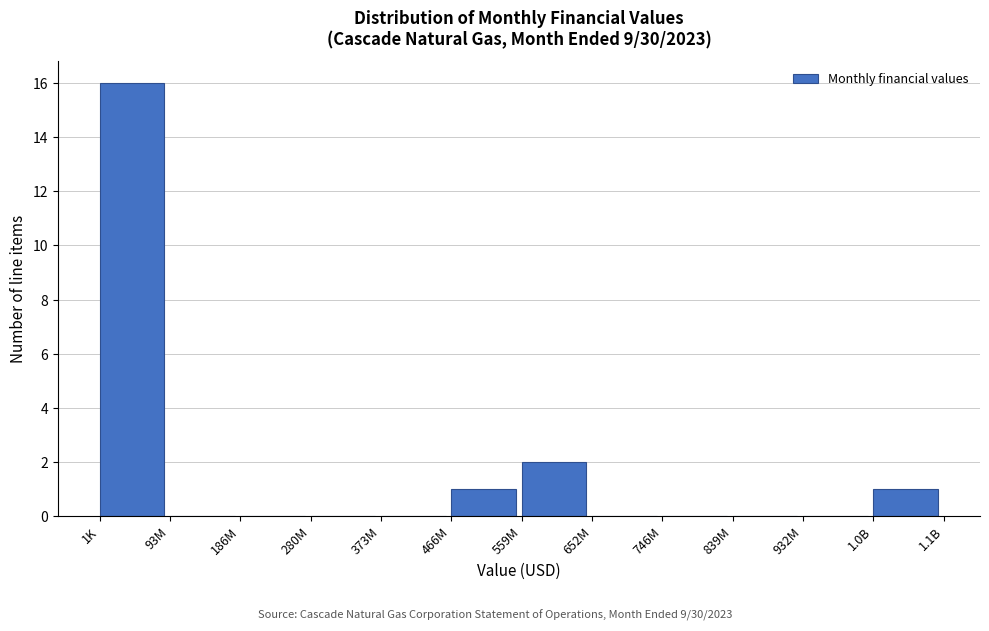

Reading left to right, transcribe all the data shown in this chart.

1K=16	93M=0	186M=0	280M=0	373M=0	466M=1	559M=2	652M=0	746M=0	839M=0	932M=0	1.0B=1